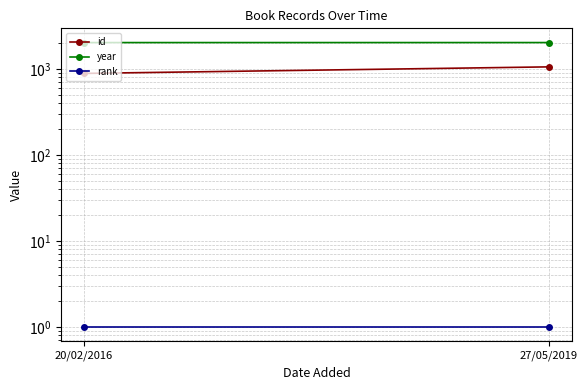

What is the label of the 1st point from the right?

27/05/2019